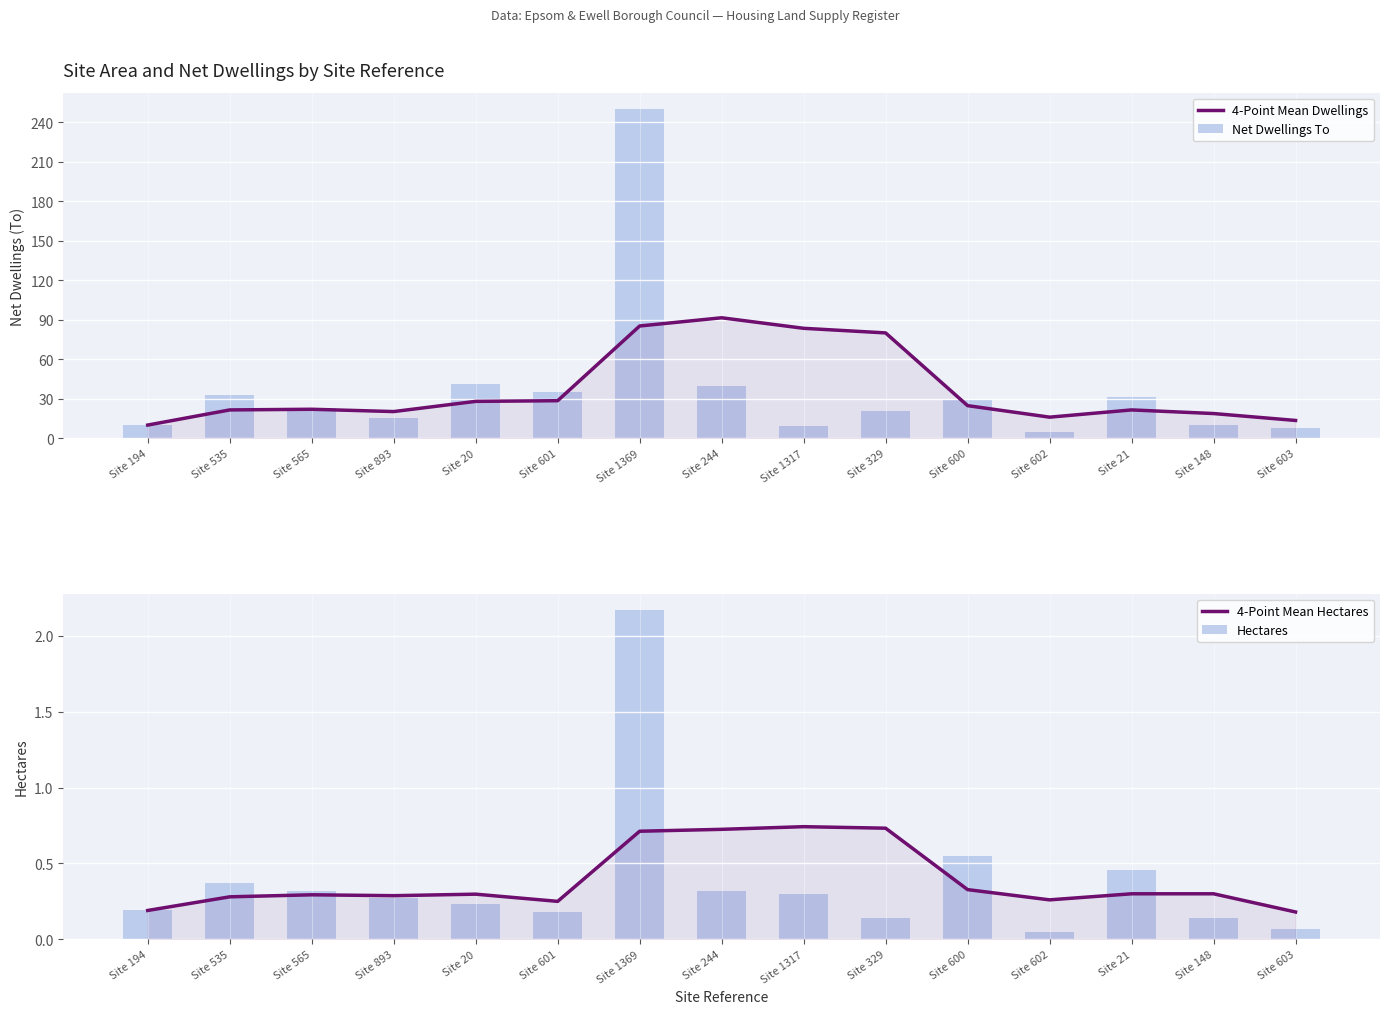

At which label does Net Dwellings To first exceed 23?

Site 535